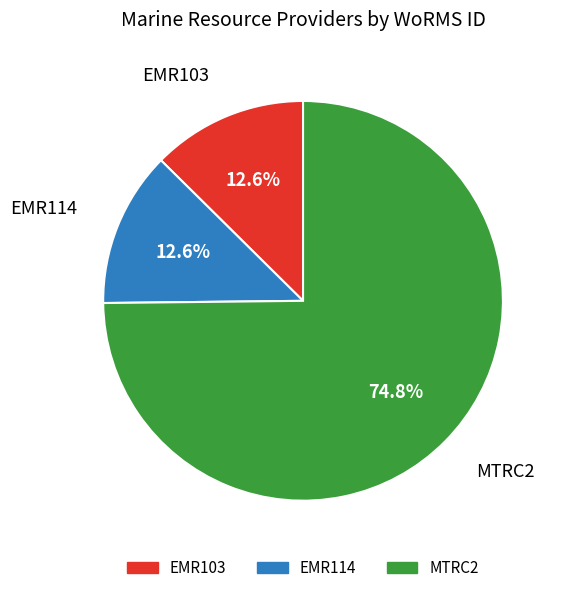

The MTRC2 slice represents 75% of the pie. True or false?

True